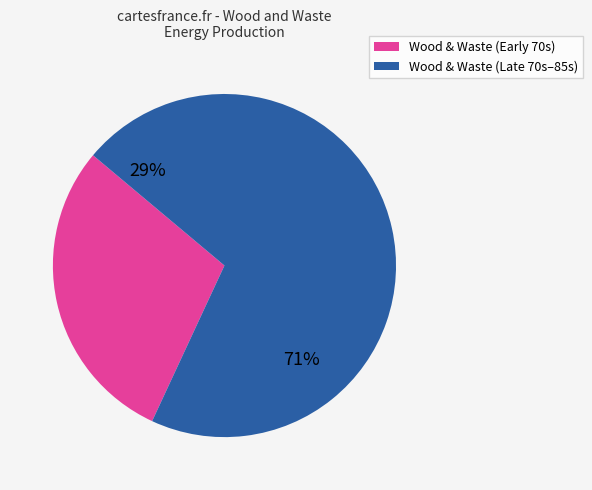

Does 1972 account for over 50% of the chart?

No